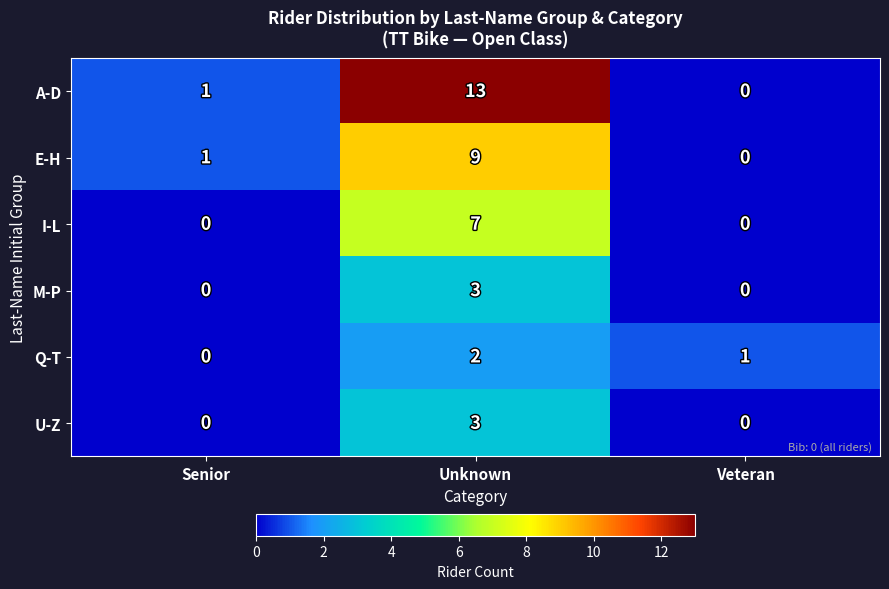

What is the difference between the maximum and minimum values in the A-D series?

13